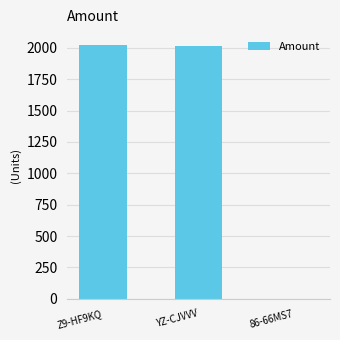

How many distinct data groups are displayed?

1